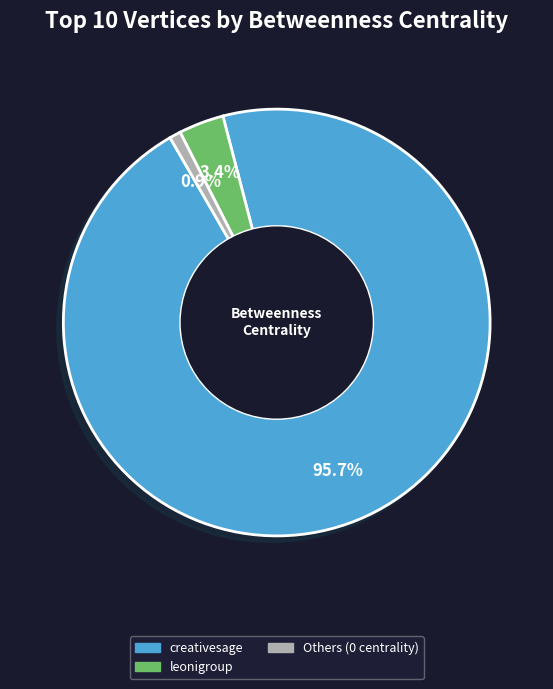

Does any single category account for the majority?

Yes